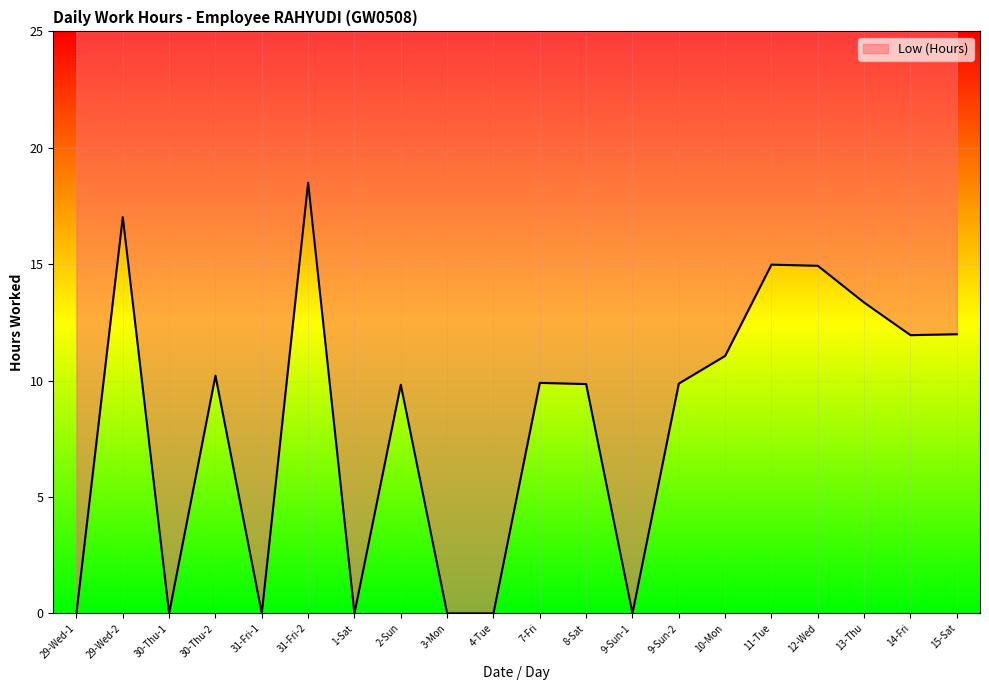

The chart shows a value of 8.0 at 15-Sat. True or false?

False